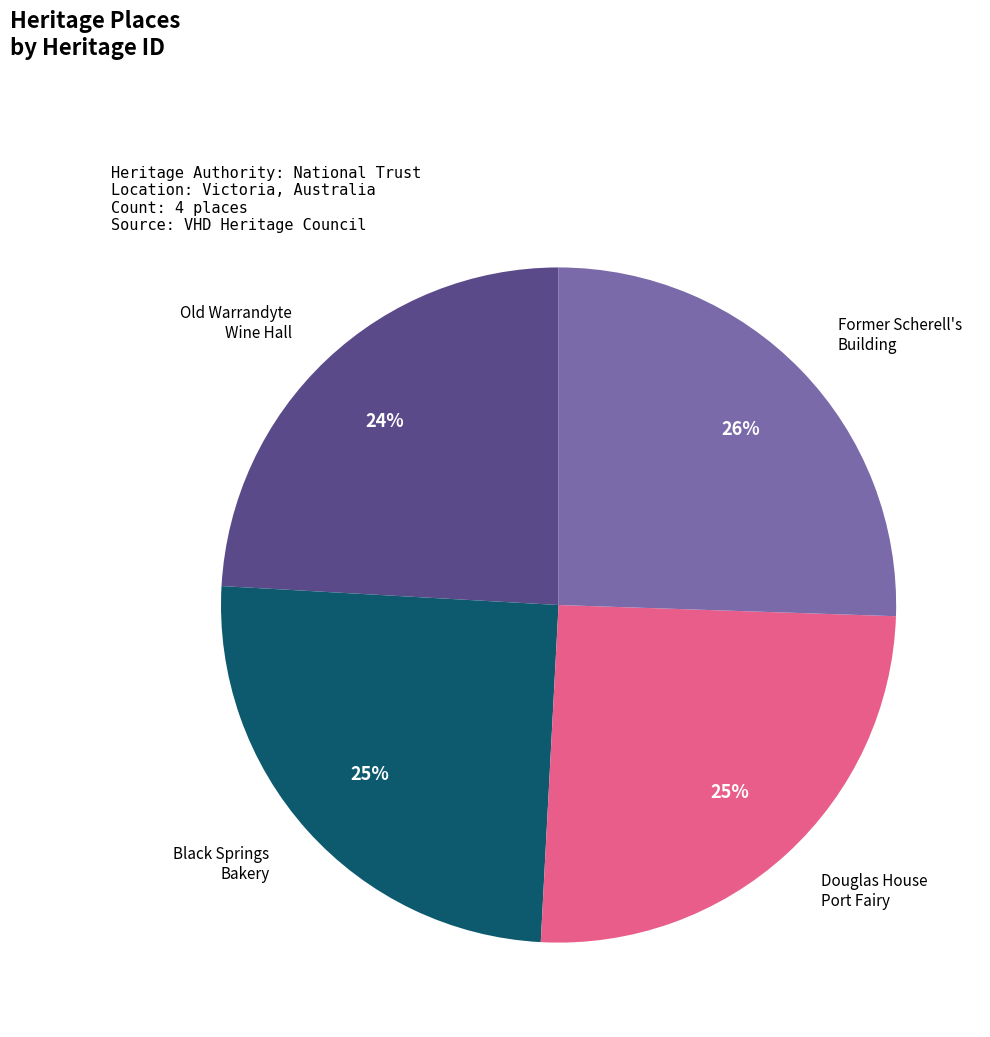

Is there any slice that represents more than half of the pie?

No